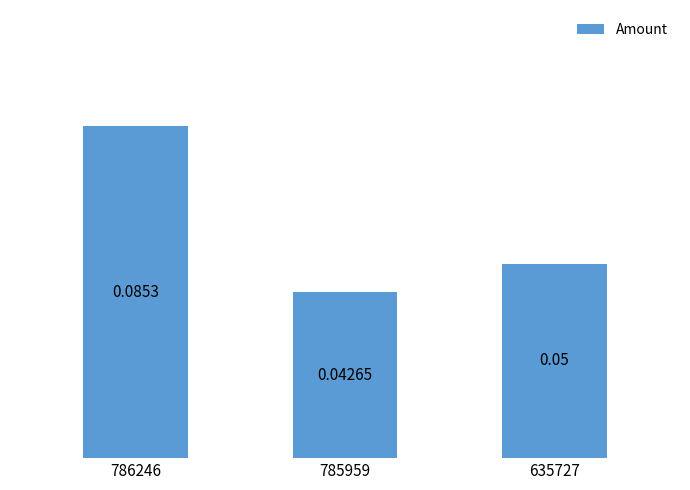

How many values are between 0 and 1?

3